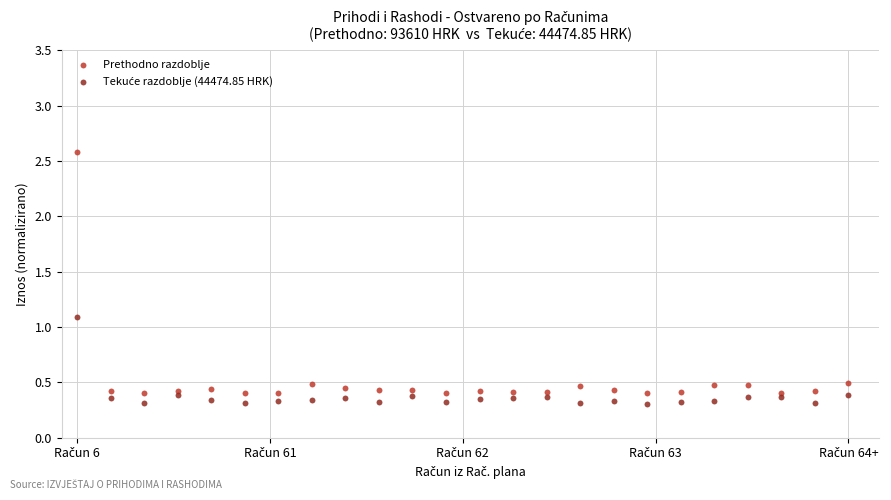

What is the X range (max minus min) for the scatter plot?

25.0